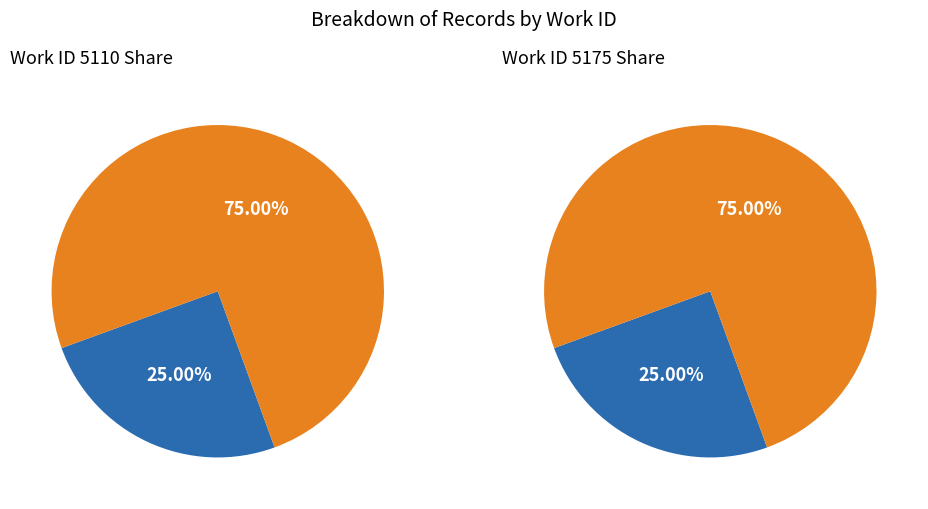

To the nearest percent, what portion does 13890 represent?

25%